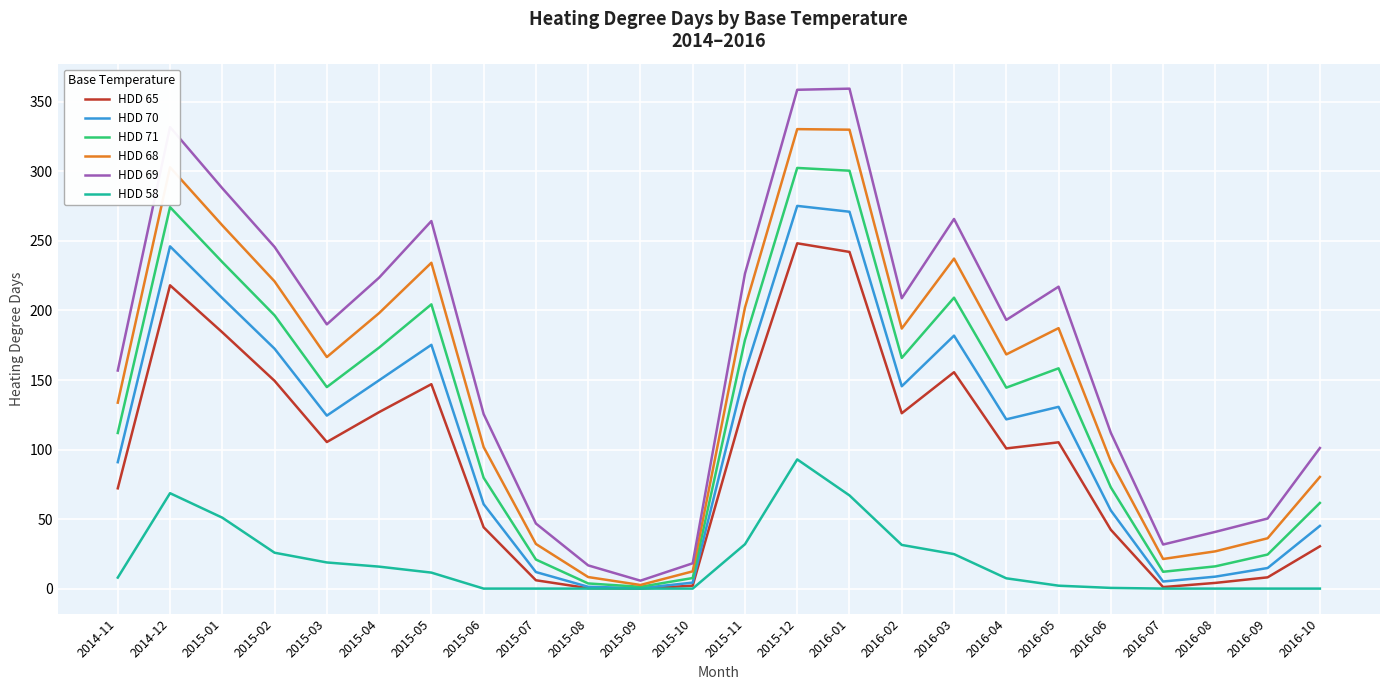

List the series in order of their peak value, highest first.

HDD 69, HDD 68, HDD 71, HDD 70, HDD 65, HDD 58